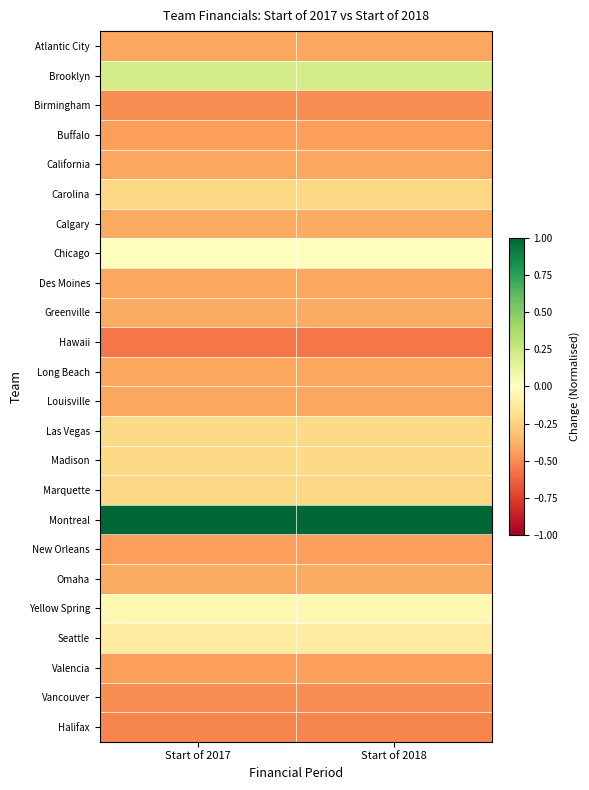

Which label corresponds to the largest value in the chart?

Start of 2017